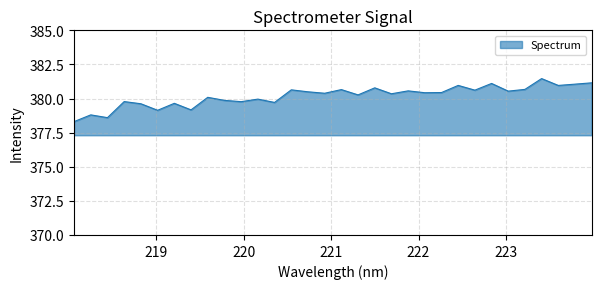

What is the difference between the maximum and minimum values?

3.2